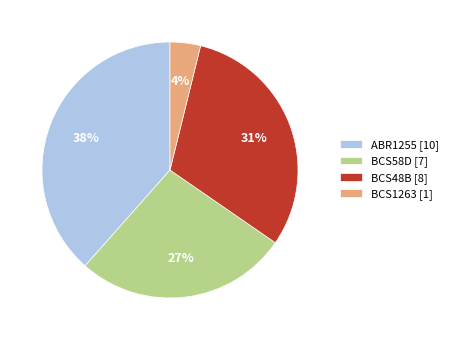

Does BCS1263 account for over 50% of the chart?

No